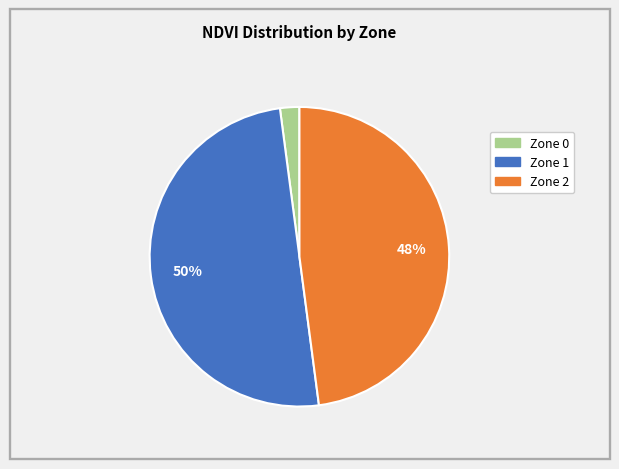

What percentage is the Zone 0 slice, to the nearest percent?

2%